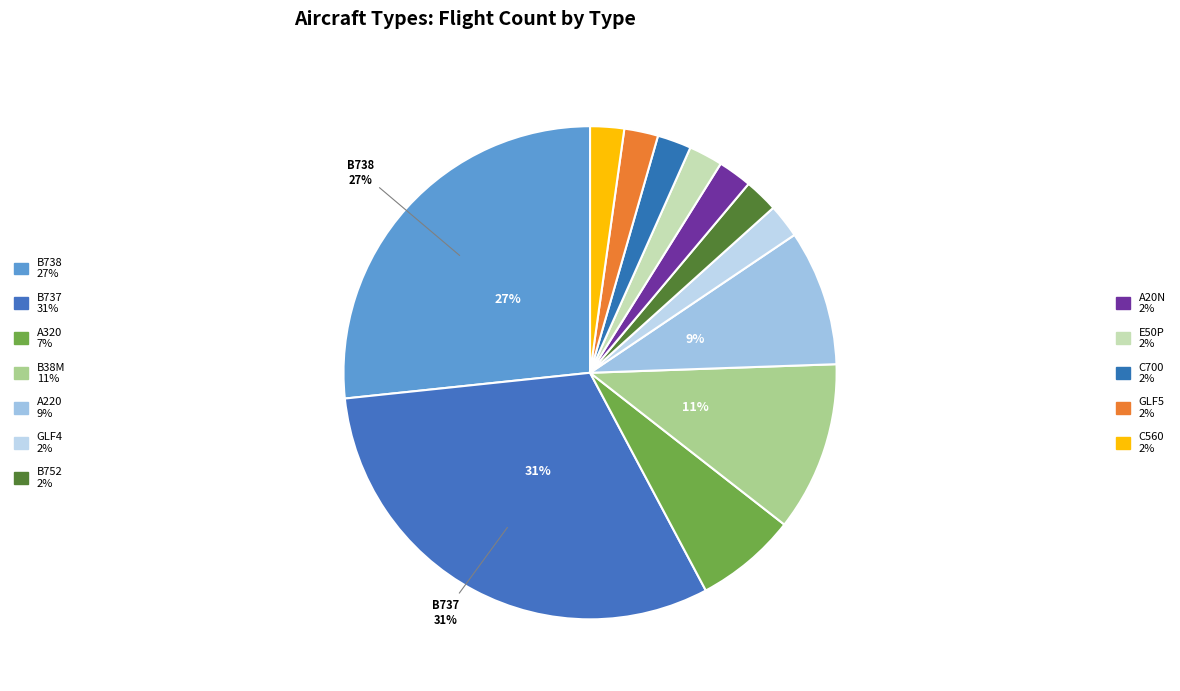

How many segments does this pie chart have?

12